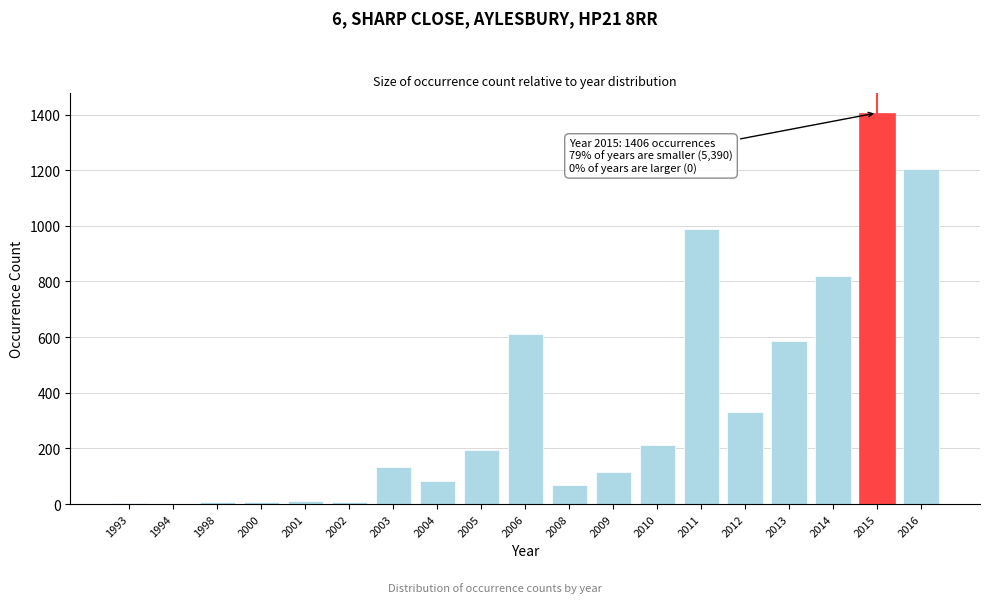

True or false: the data shows 539 at 2014.

False